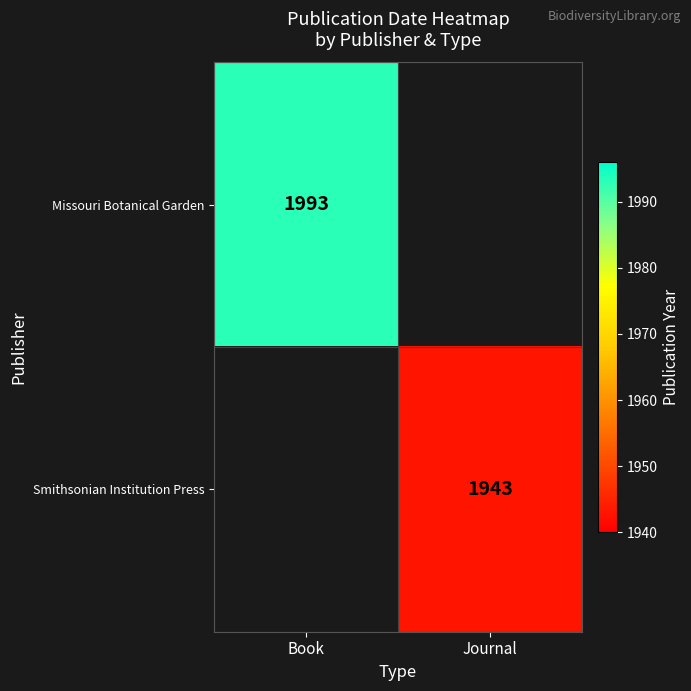

True or false: Smithsonian Institution Press has a value of 1943 at Journal.

True